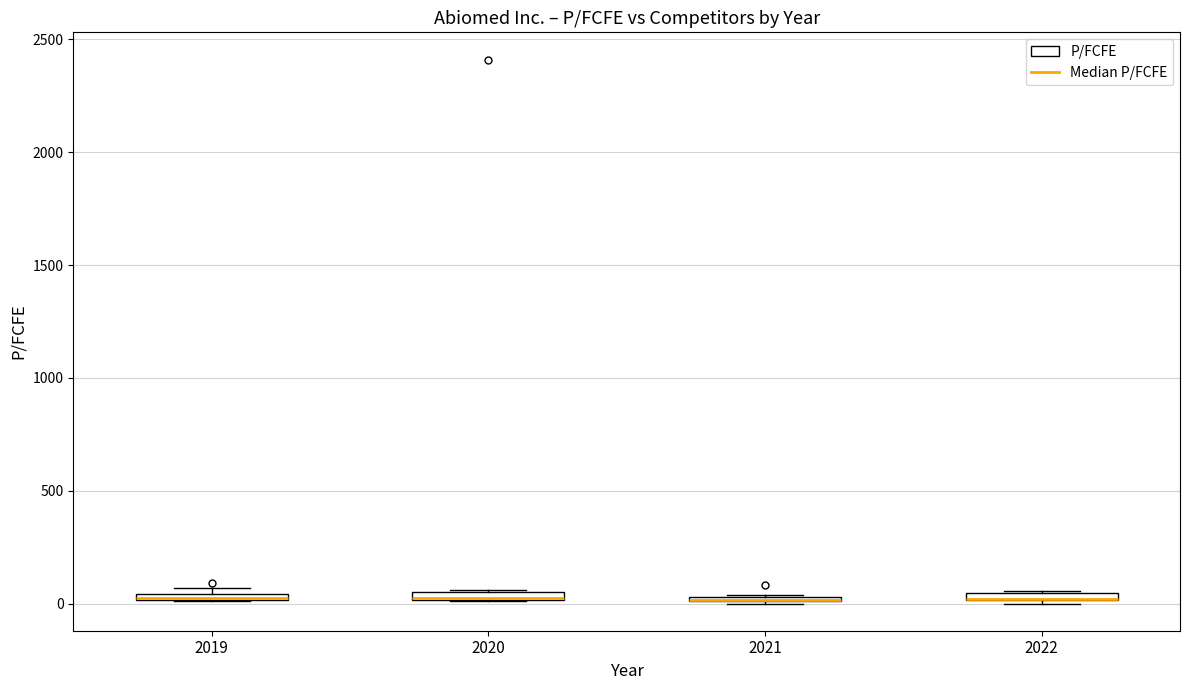

Where is the lower edge of the box at x = 2019 on the y-axis? The values are not printed on the chart, so give them approximately, as read against the axis.

0